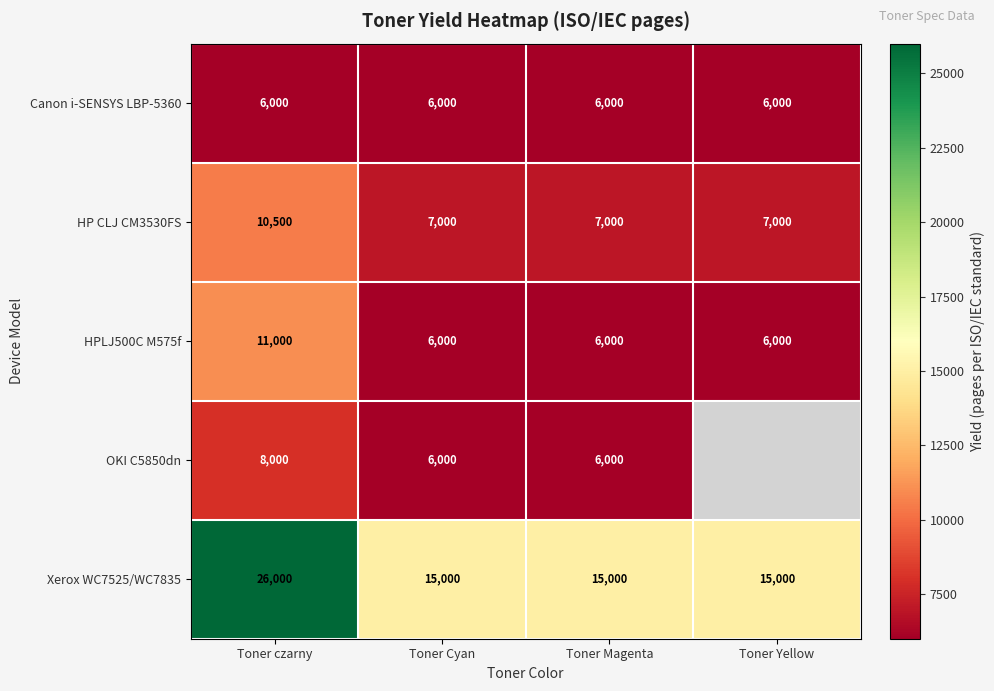

What is the sum of the HPLJ500C M575f values at Toner Yellow and Toner Magenta?

12000